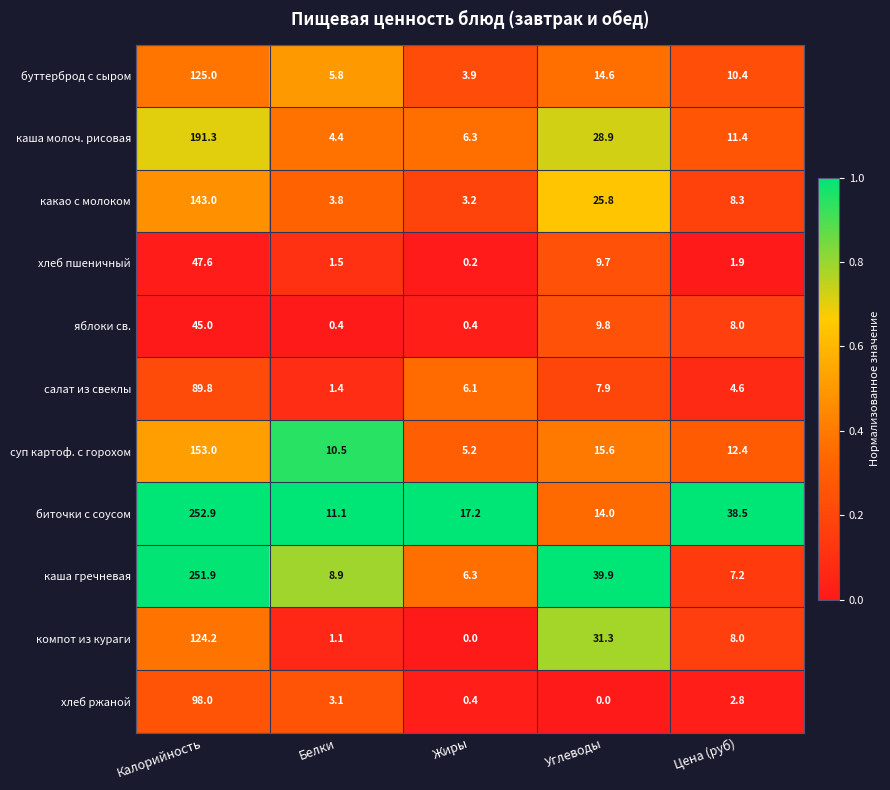

What is the sum of the буттерброд с сыром values at Цена (руб) and Углеводы?

25.0